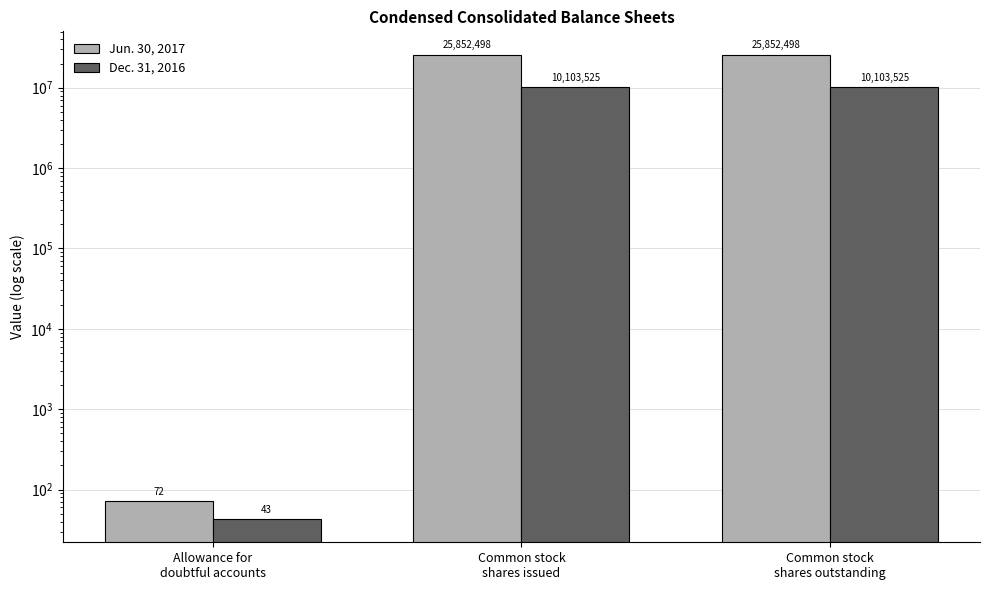

What is the value of the Dec. 31, 2016 bar at the 3rd from the left?

10103525